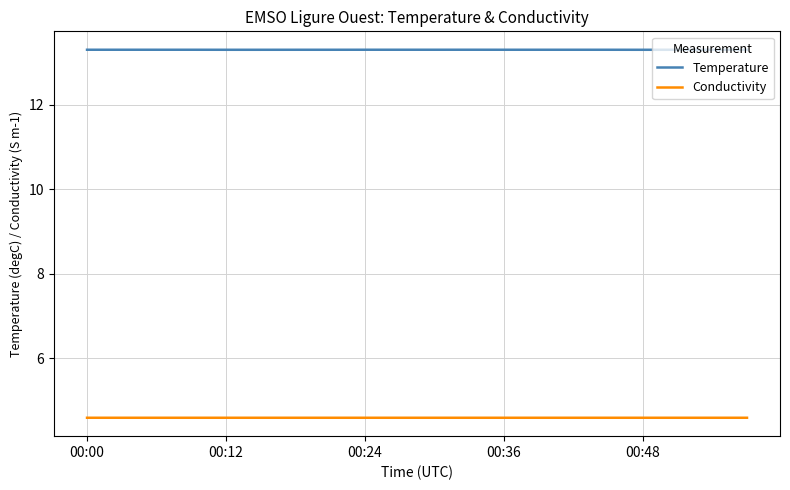

List the series in order of their peak value, highest first.

Temperature, Conductivity